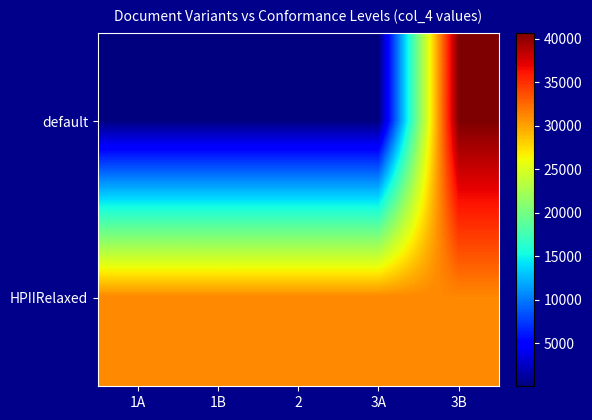

Which series has the widest spread of values?

default